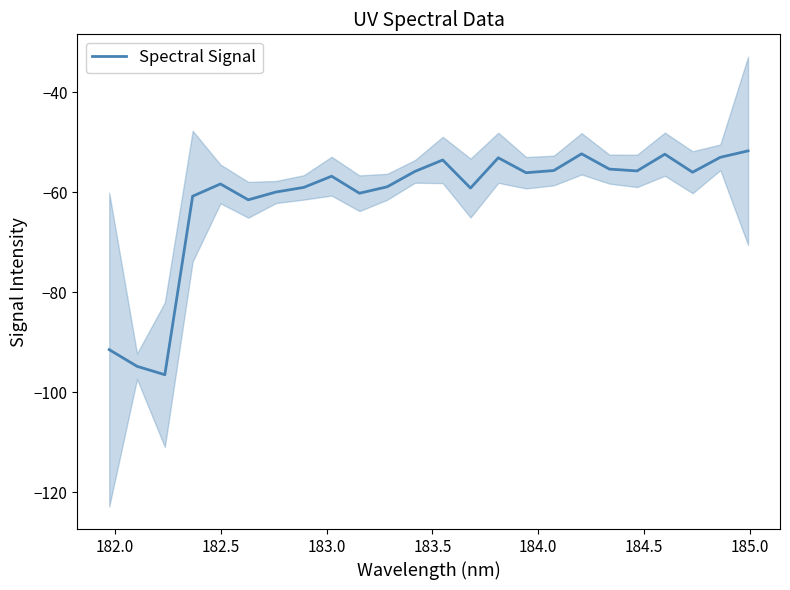

The chart shows a value of -33.4 at 9. True or false?

False